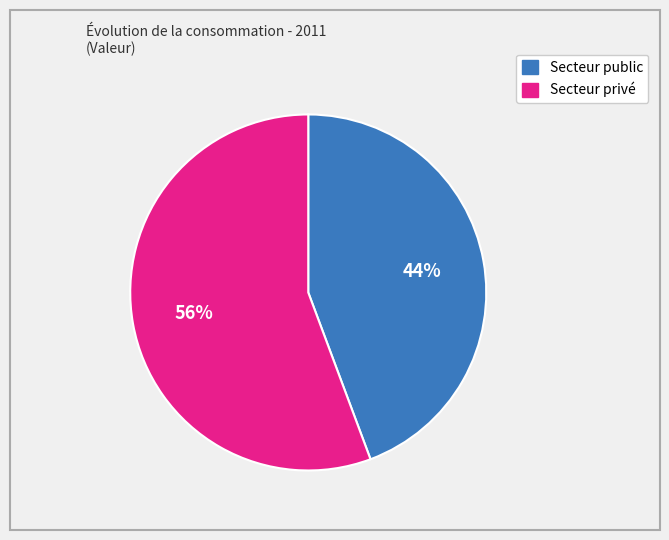

Is the sum of Secteur public and Secteur privé greater than half?

Yes